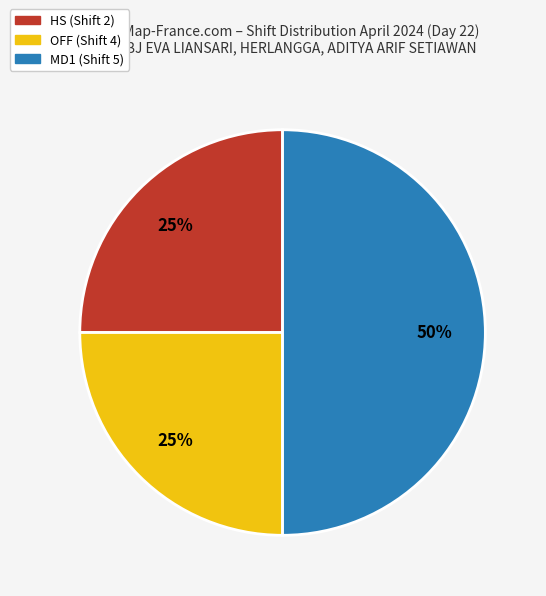

To the nearest percent, what is the difference between the largest and smallest slice percentages?

25%